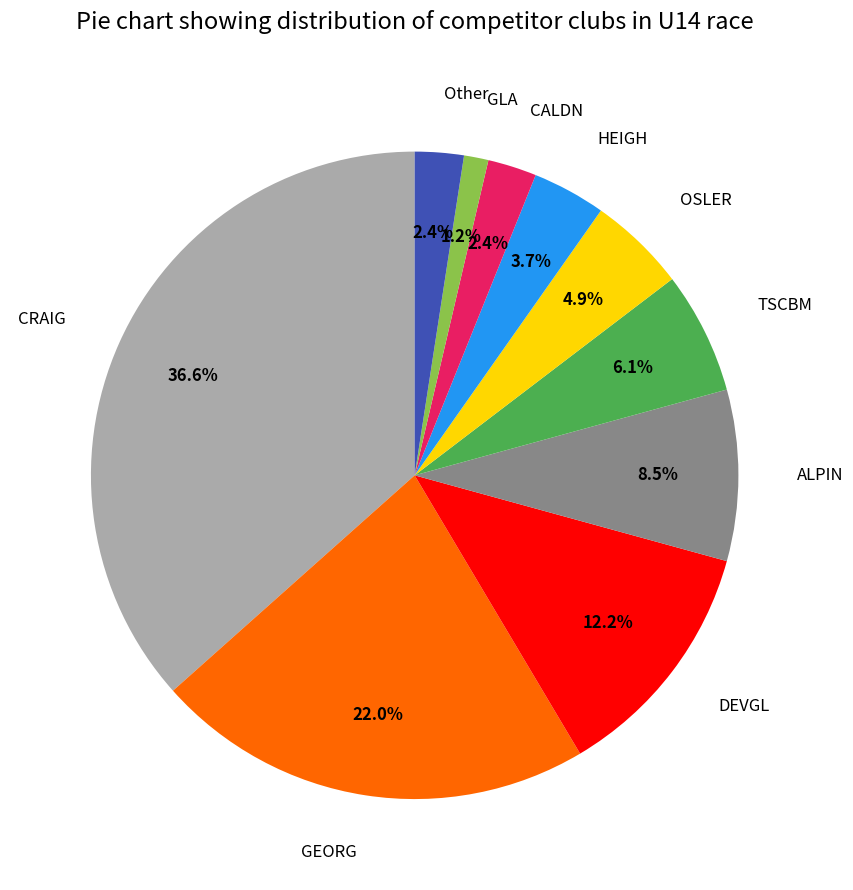

How much of the chart is everything except GLA?

98.8%